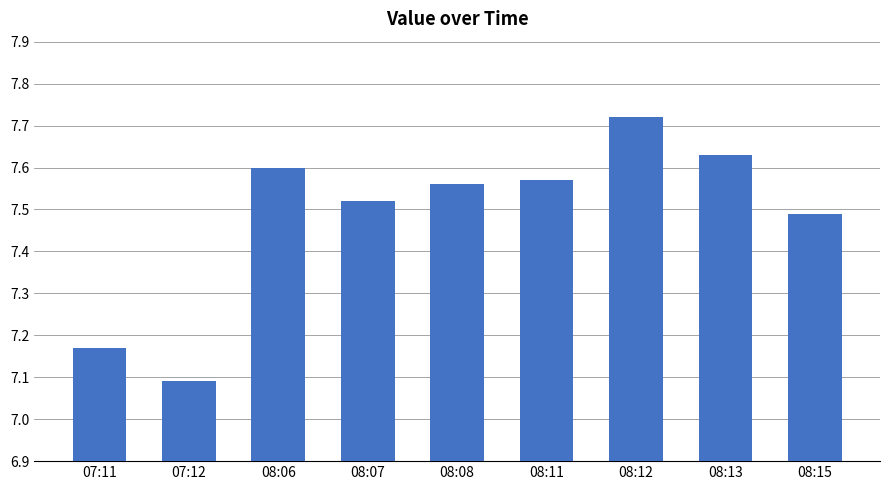

List the labels in order of value, largest first.

08:12, 08:13, 08:06, 08:11, 08:08, 08:07, 08:15, 07:11, 07:12